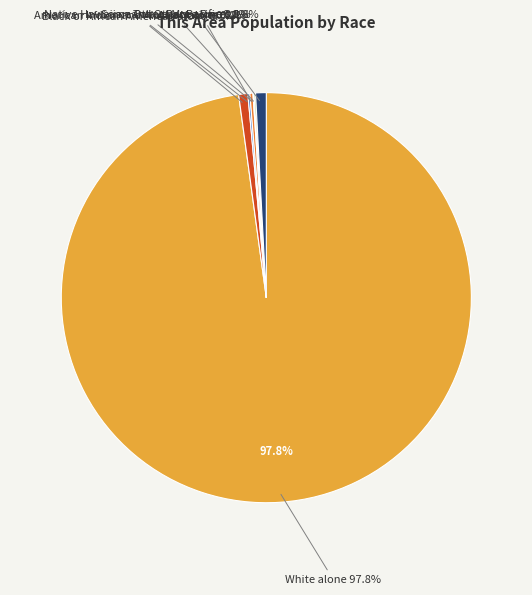

Rank the categories by value from highest to lowest.

White alone, Two or More Races, Black or African American alone, Asian alone, American Indian and Alaska Native, Some Other Race alone, Native Hawaiian and Other Pacific